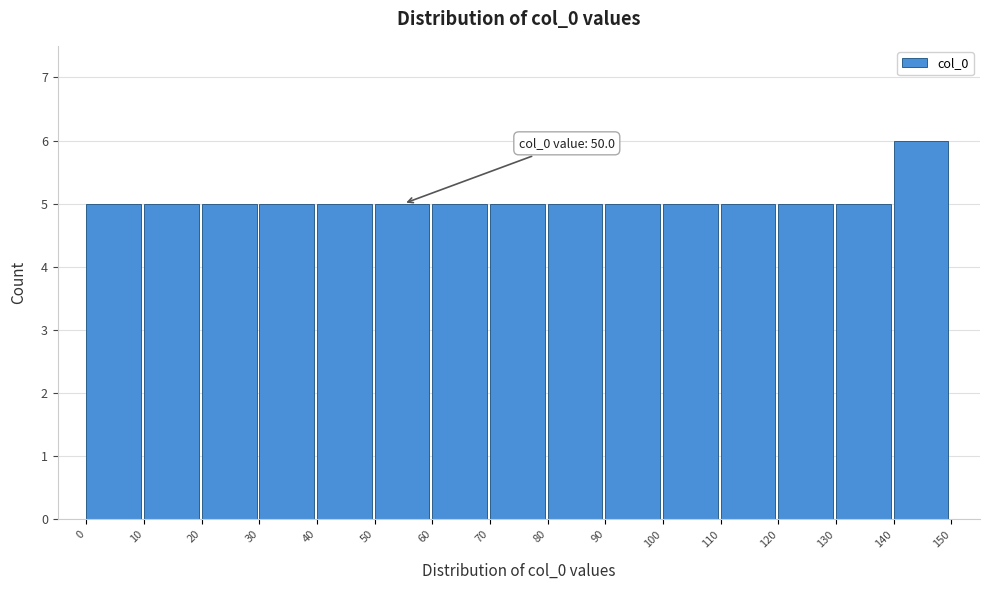

Over which range of the x-axis is the bar tallest?

140 to 150